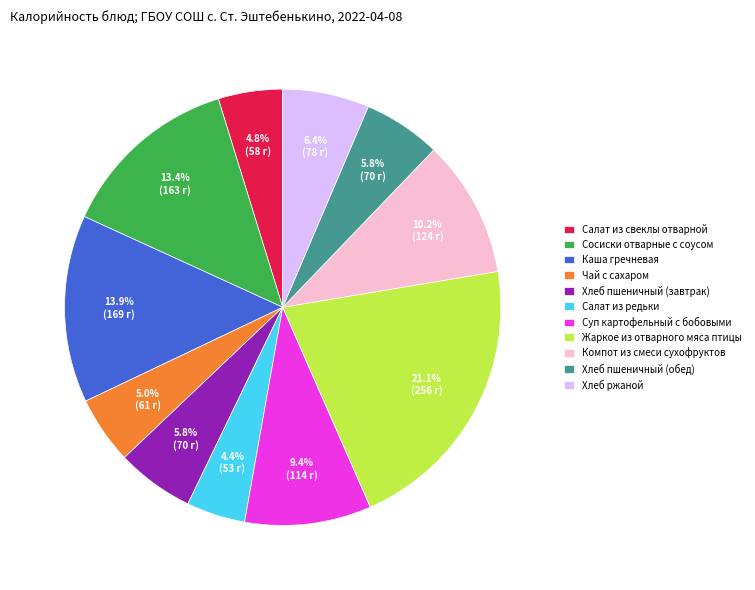

True or false: Салат из свеклы отварной accounts for 5% of the total.

True